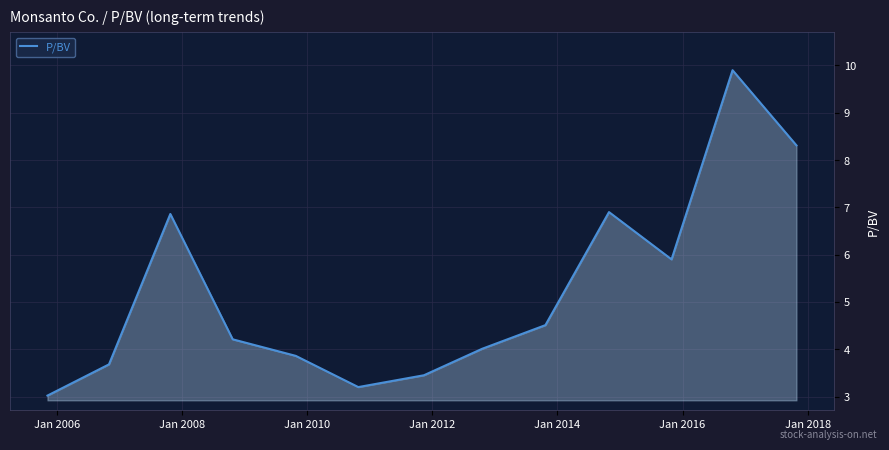

What is the smallest value displayed?

3.0